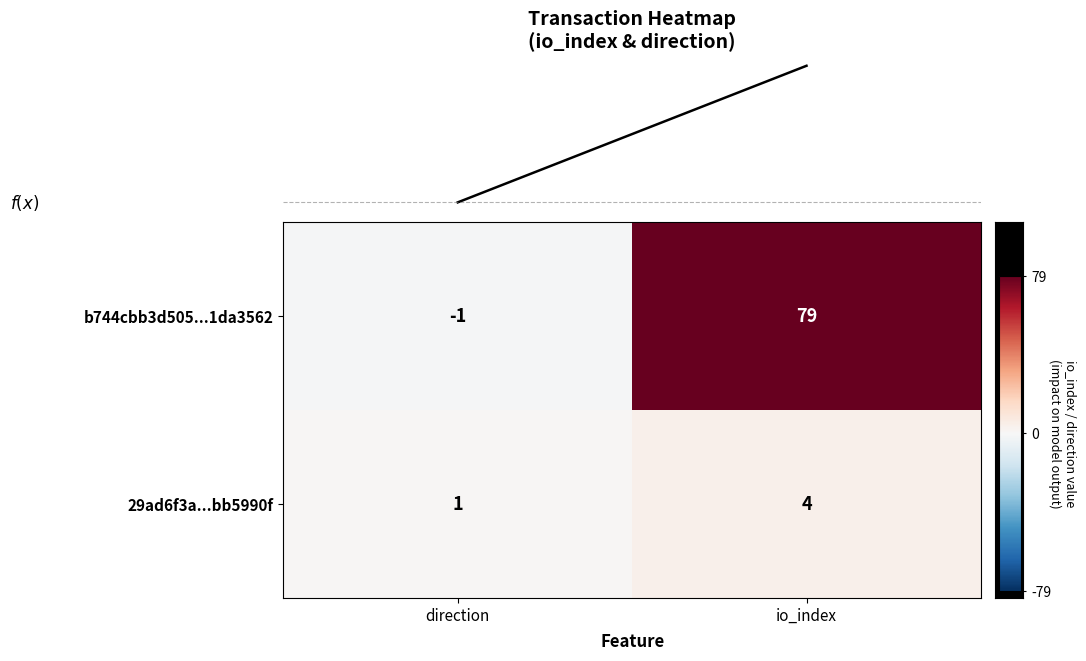

At which category does the chart reach its minimum across all series?

direction